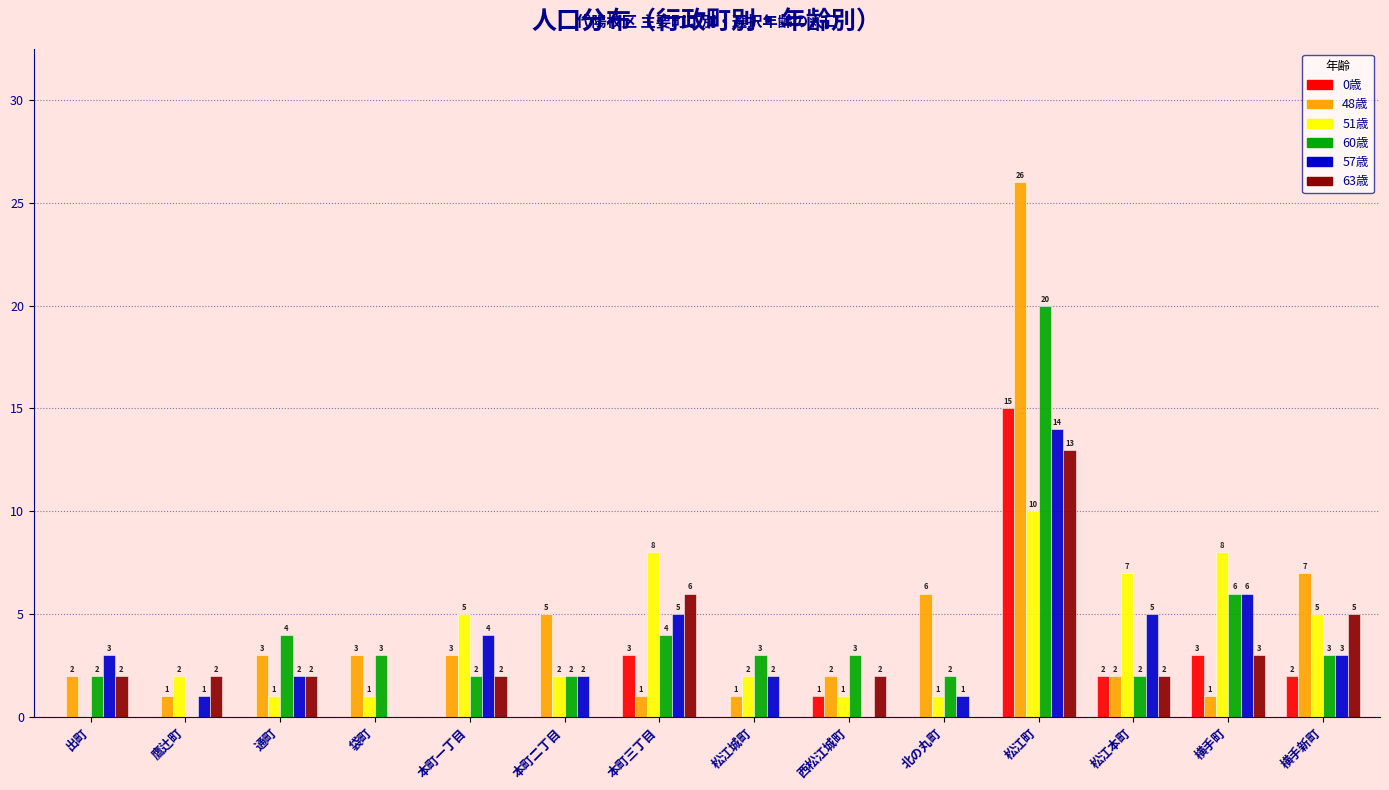

Is it true that 57歳 equals 3 at 通町?

False